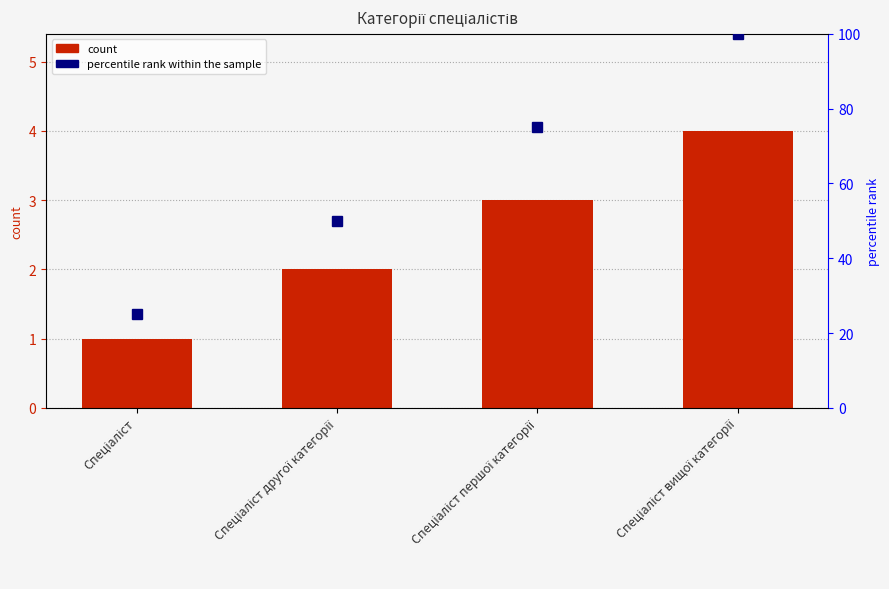

How many values in the Ідентифікатор series exceed 3?

1